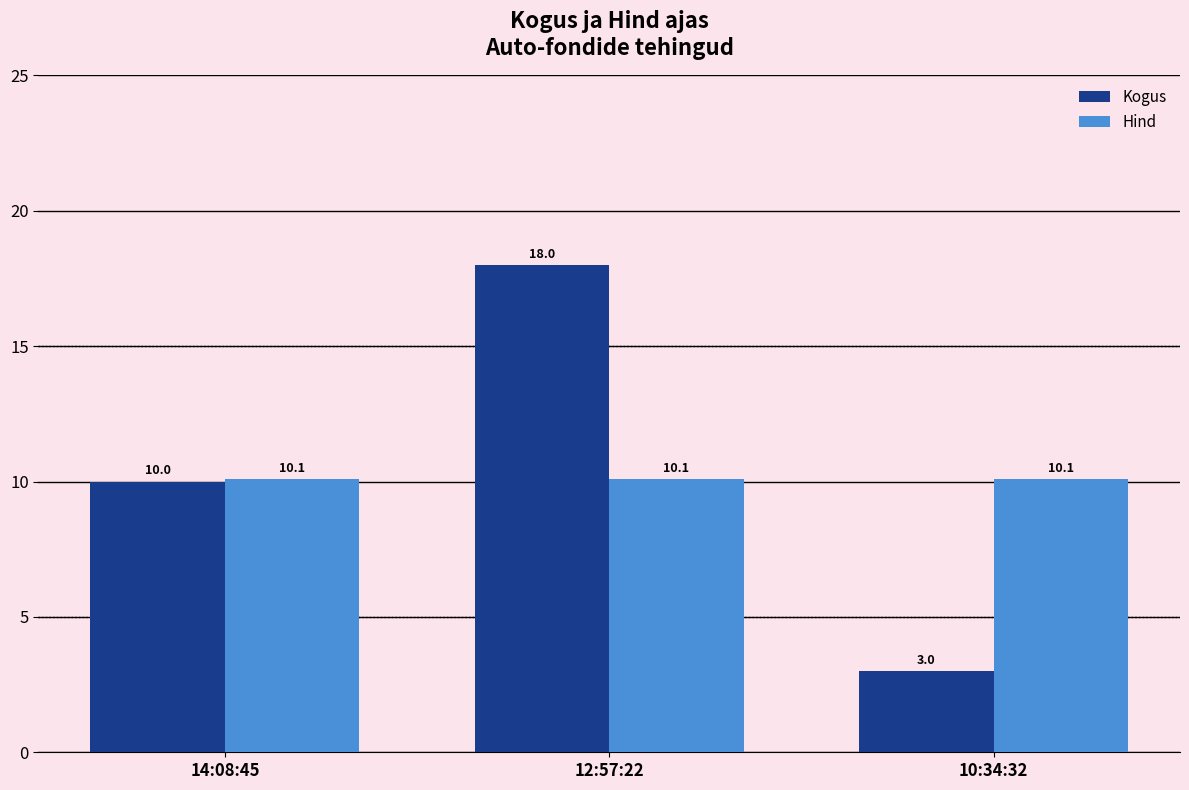

What is the average value of the Hind series?

10.1